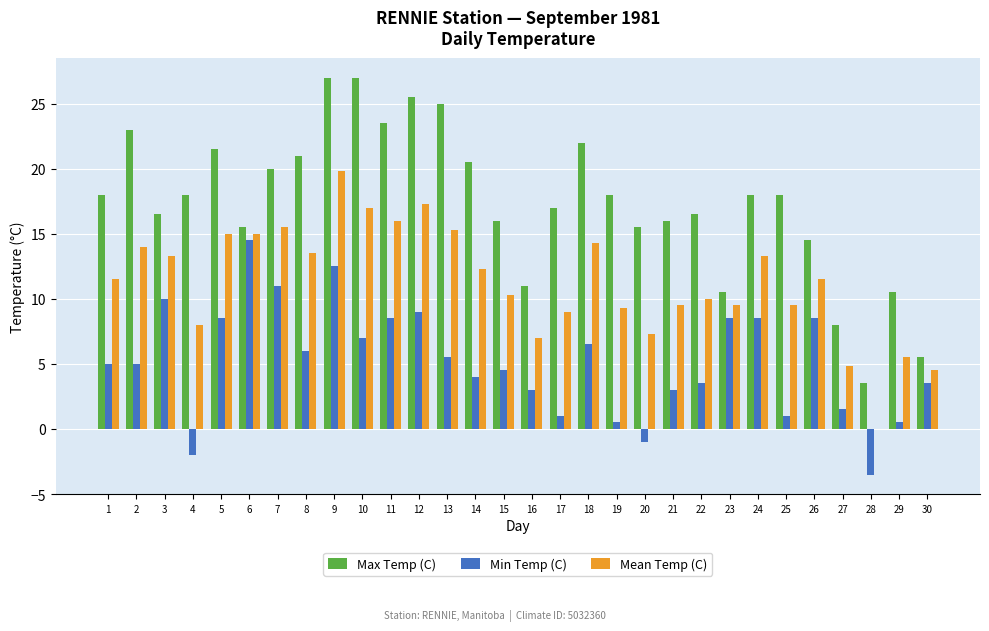

How many values in the Mean Temp (C) series exceed 11?

16